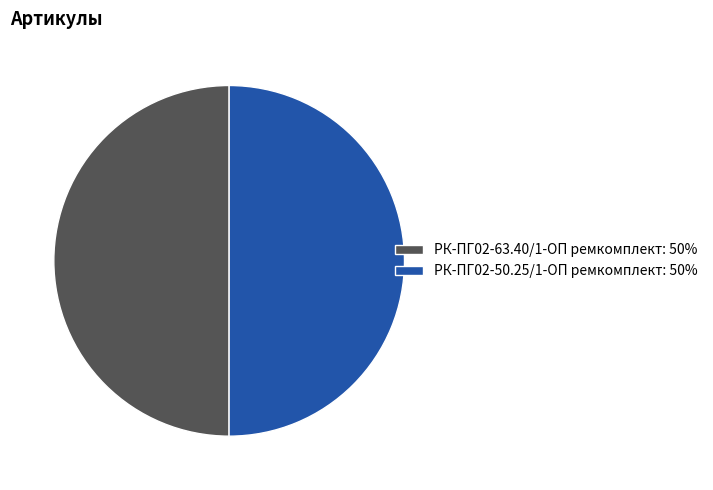

What is the ratio of the value at РК-ПГ02-63.40/1-ОП ремкомплект: 50% to the value at РК-ПГ02-50.25/1-ОП ремкомплект: 50%?

1.0